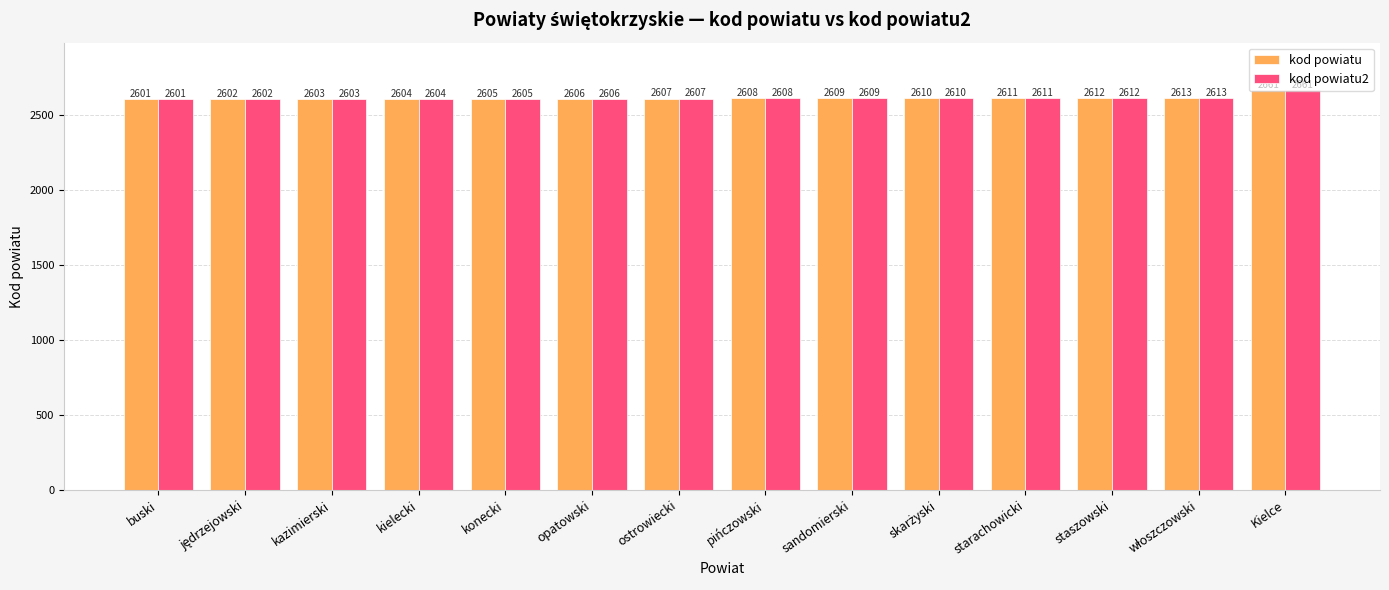

How many bars are there in each group?

2